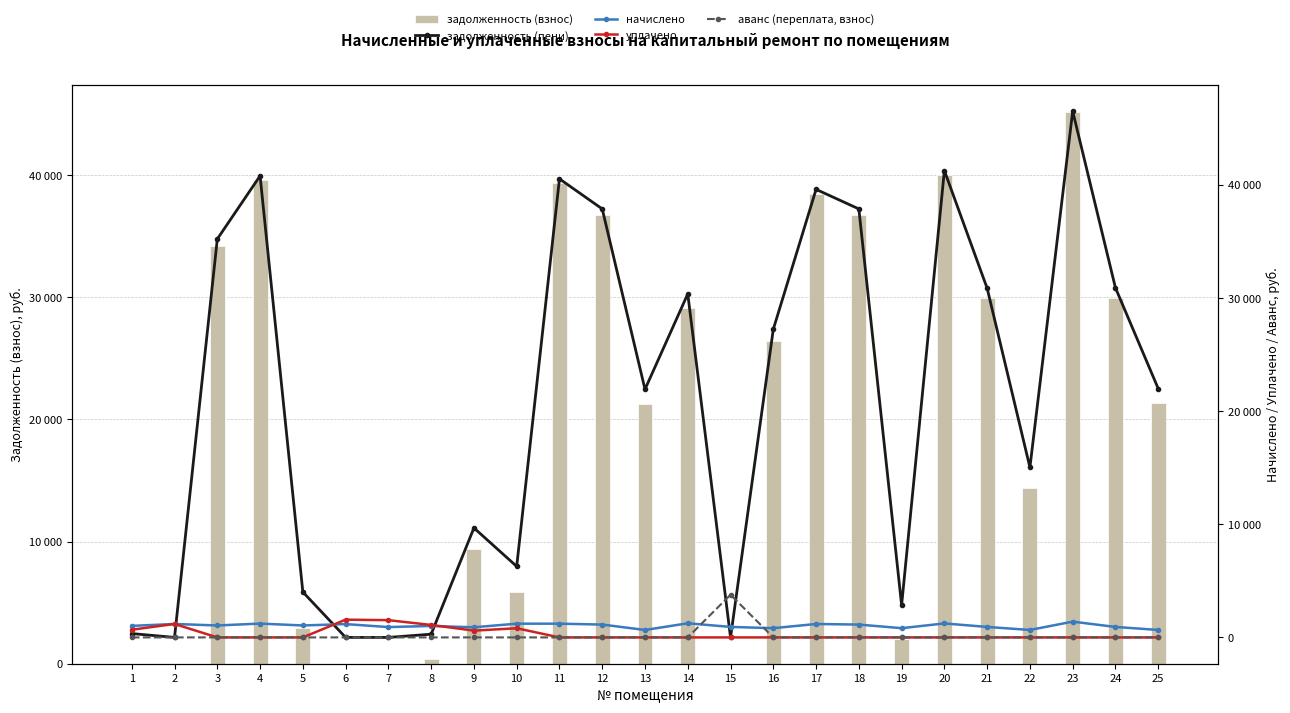

What is the value of the задолженность (взнос) bar at the 17th from the left?

38427.6